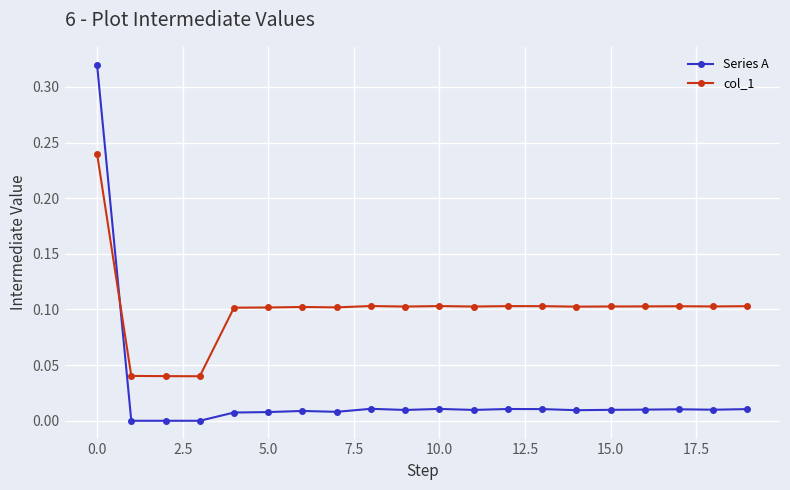

True or false: Series A and col_1 intersect in this chart.

True